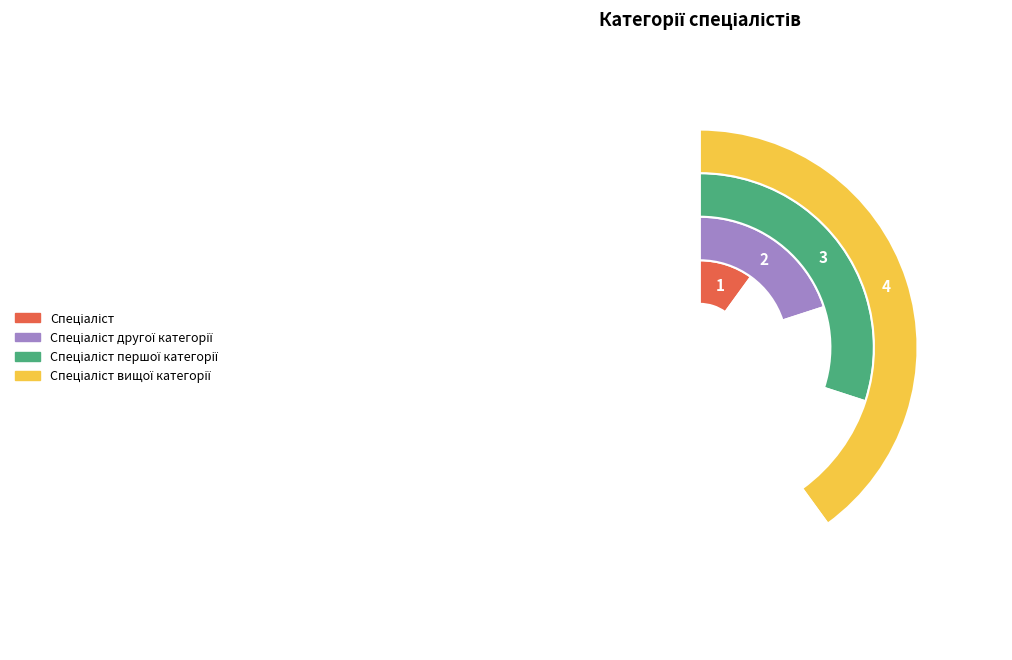

How many segments does this pie chart have?

4